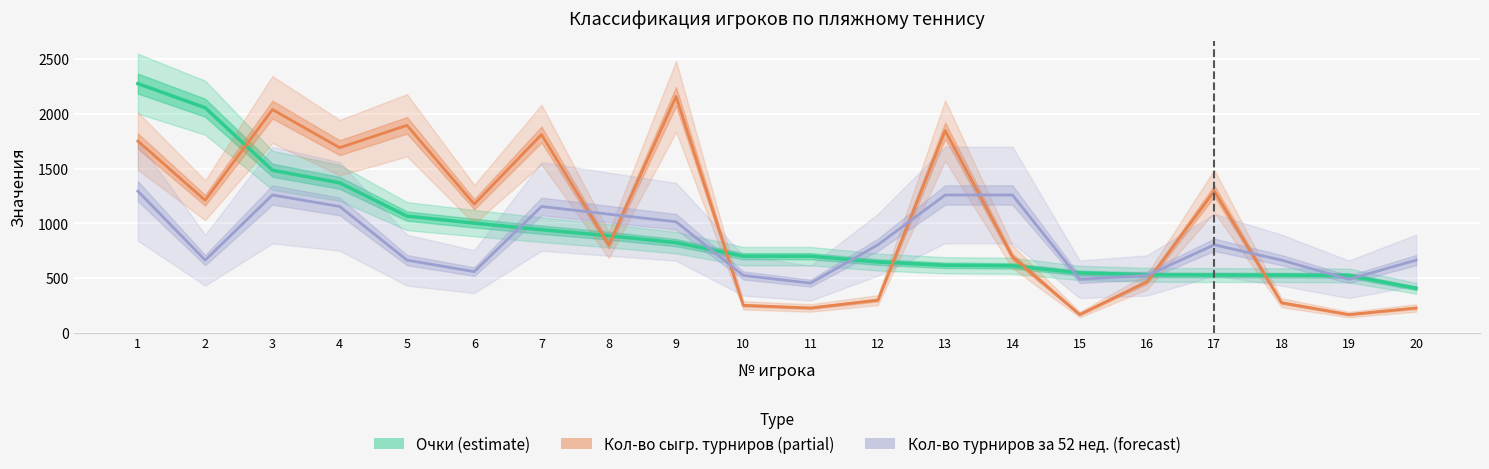

Does the chart display data point markers on the line(s)?

No